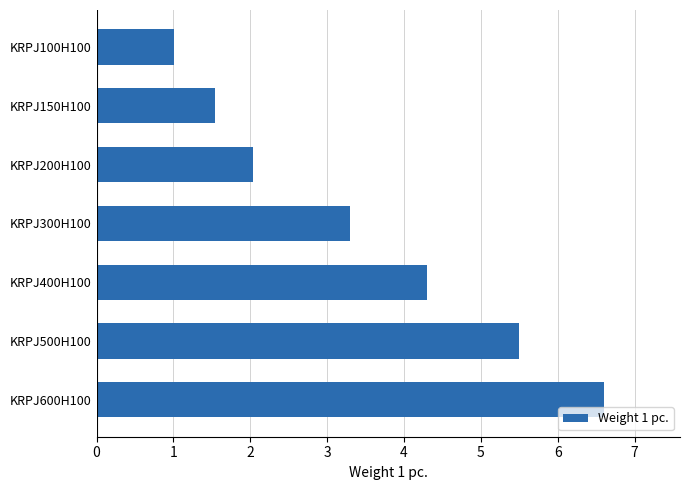

What is the greatest value displayed?

6.6